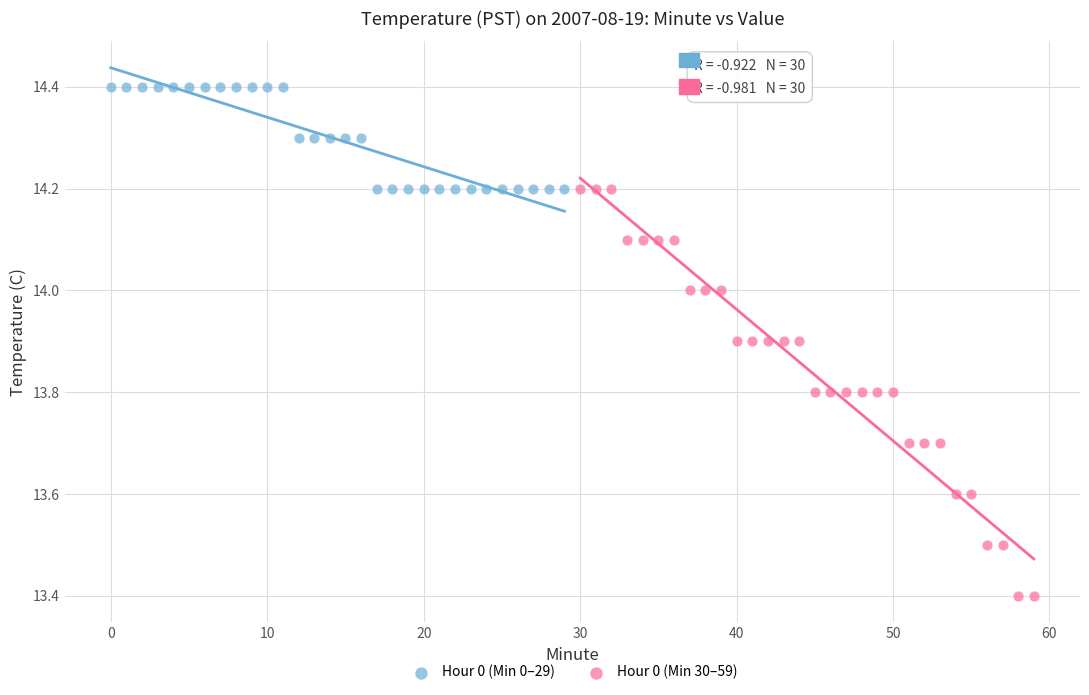

Which series contains the highest Y value?

Hour 0 (Min 0–29)